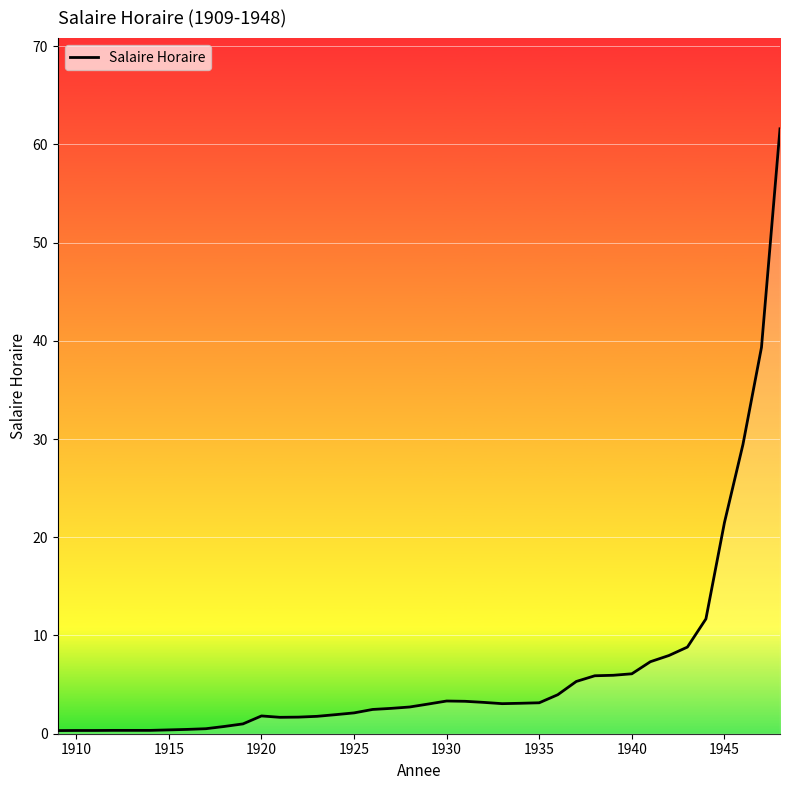

What is the greatest value displayed?

61.6